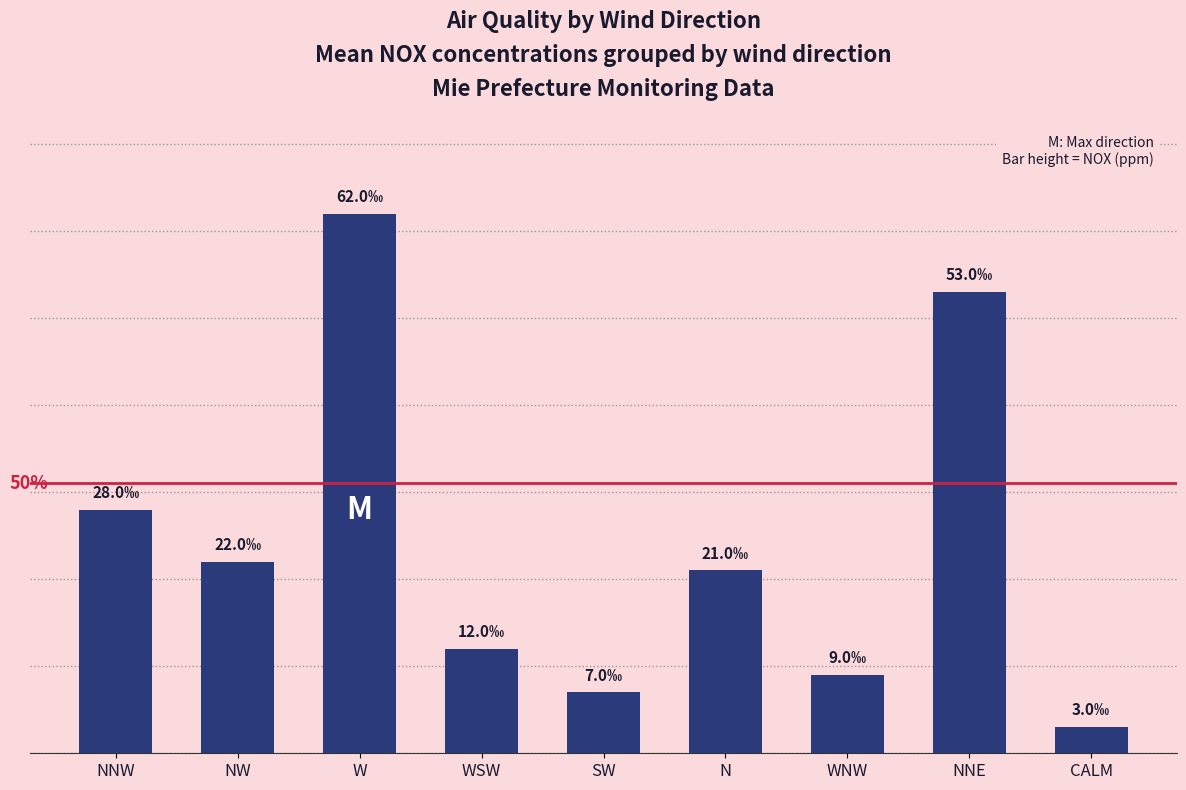

What is the maximum value shown in the chart?

0.1